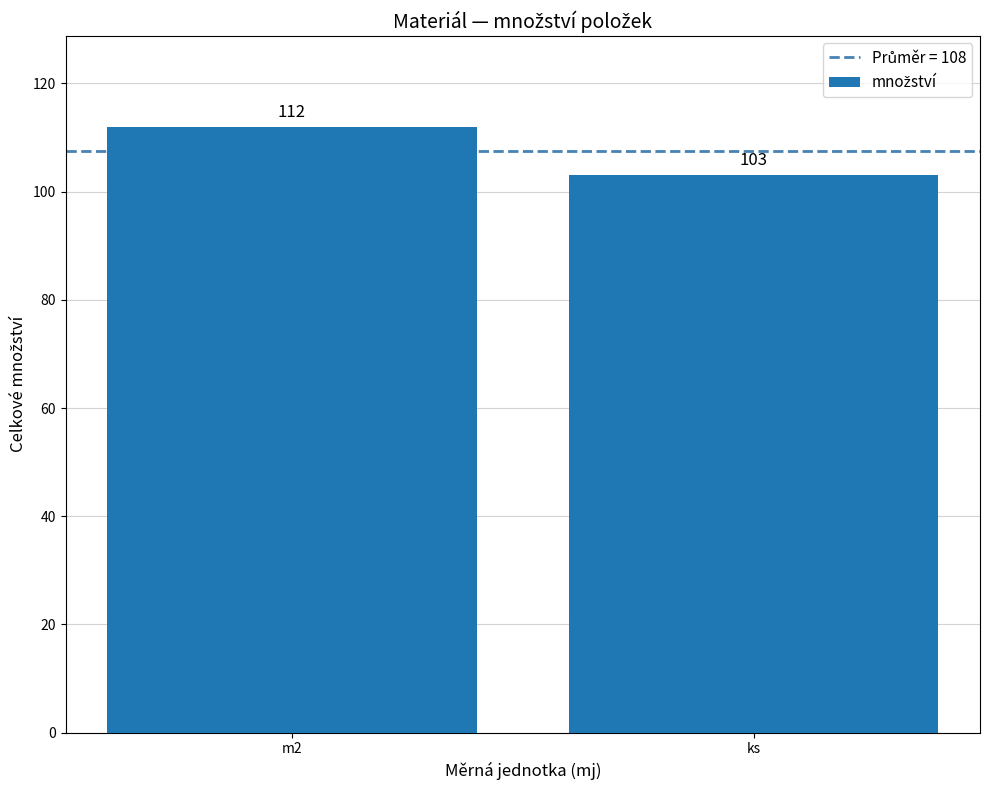

Does the chart contain any negative values?

No